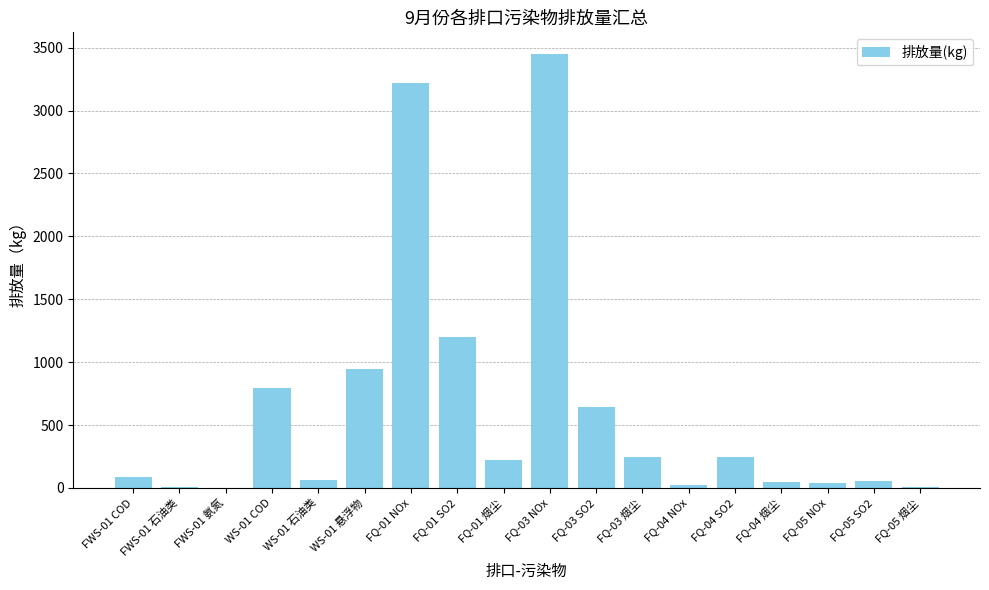

At which label is the value closest to 1725?

FQ-01 SO2